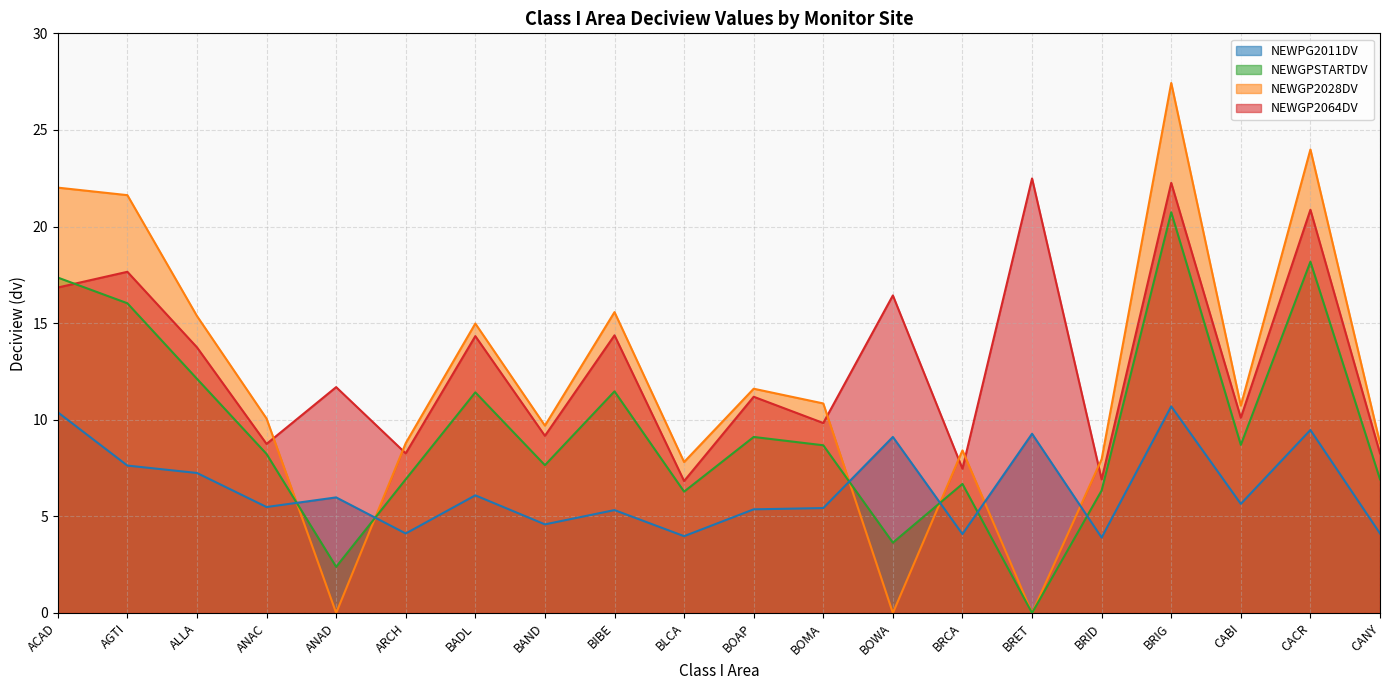

Where is the first local maximum for NEWPG2011DV?

AGTI